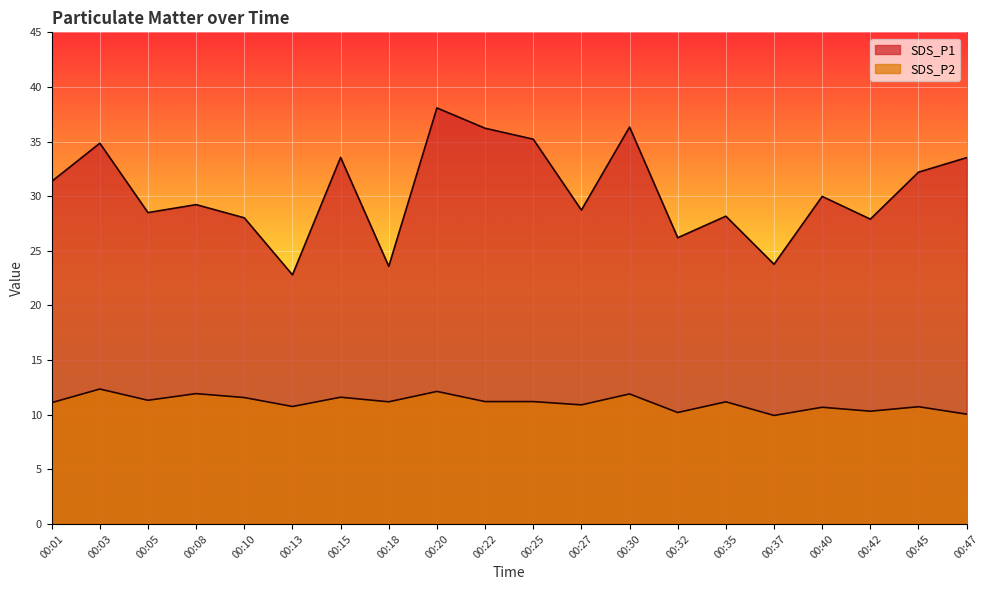

What is the lowest value of the SDS_P2 series?

9.9